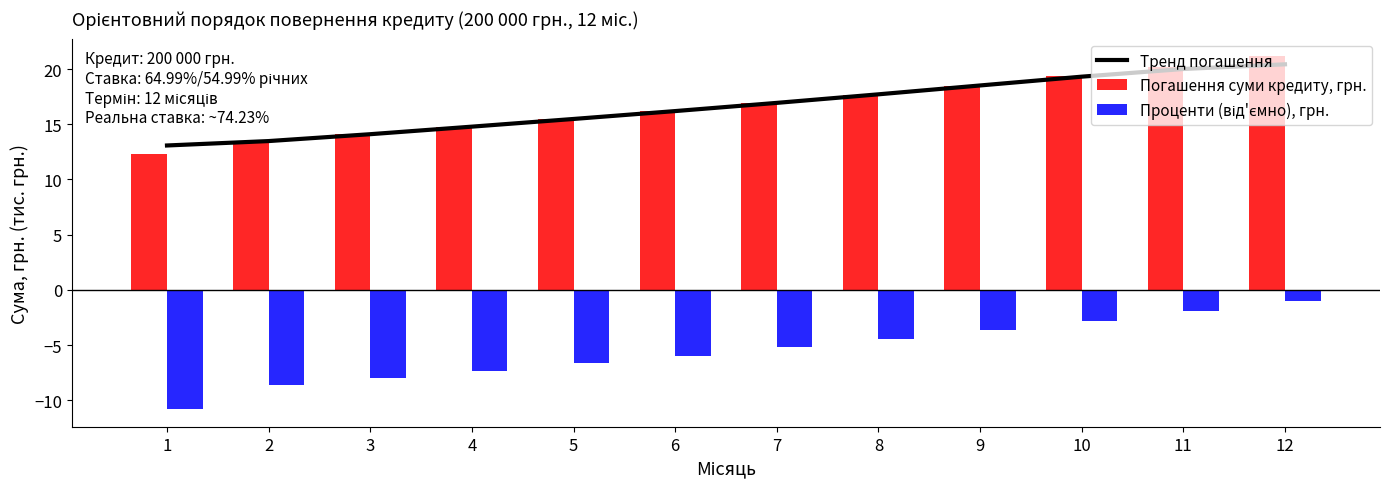

What is the spread (max minus min) of values at 1?

23.9